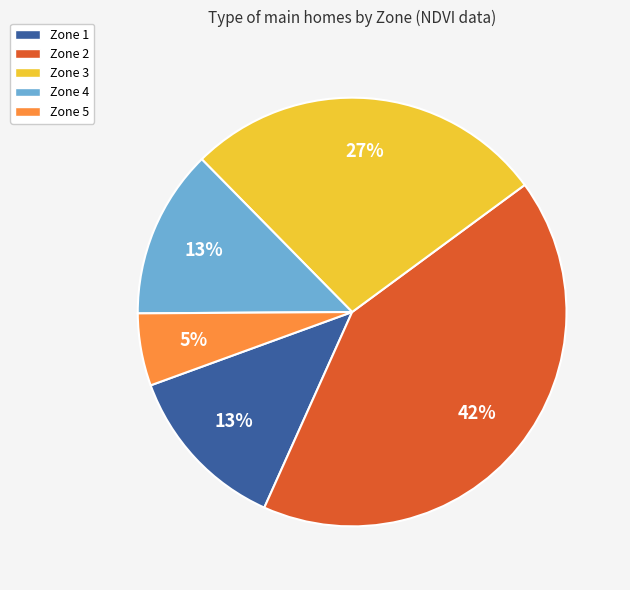

What is the ratio of the value at Zone 5 to the value at Zone 1?

0.4